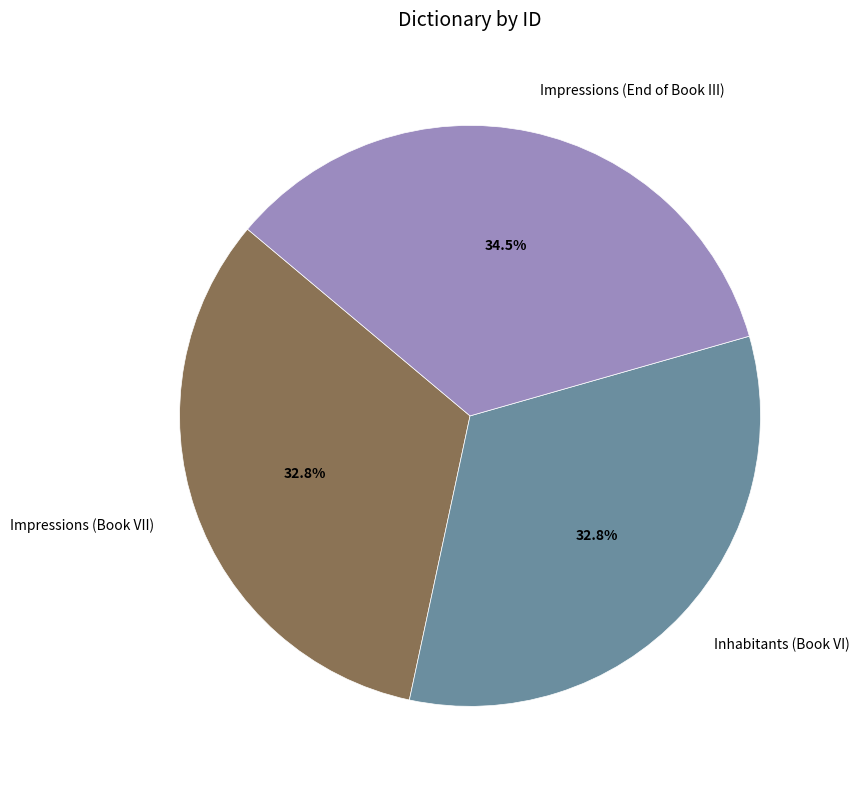

What percentage is NOT represented by Impressions (Book VII)?

67.2%